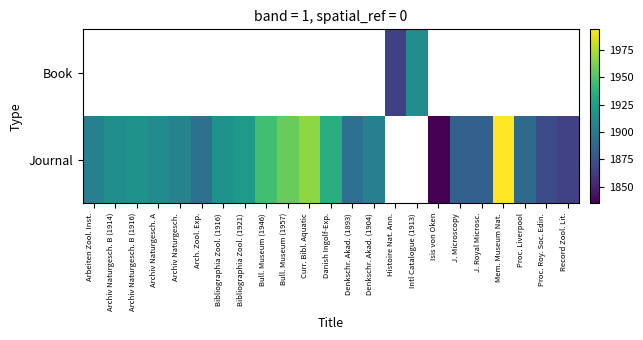

How many values in Book are above zero?

2